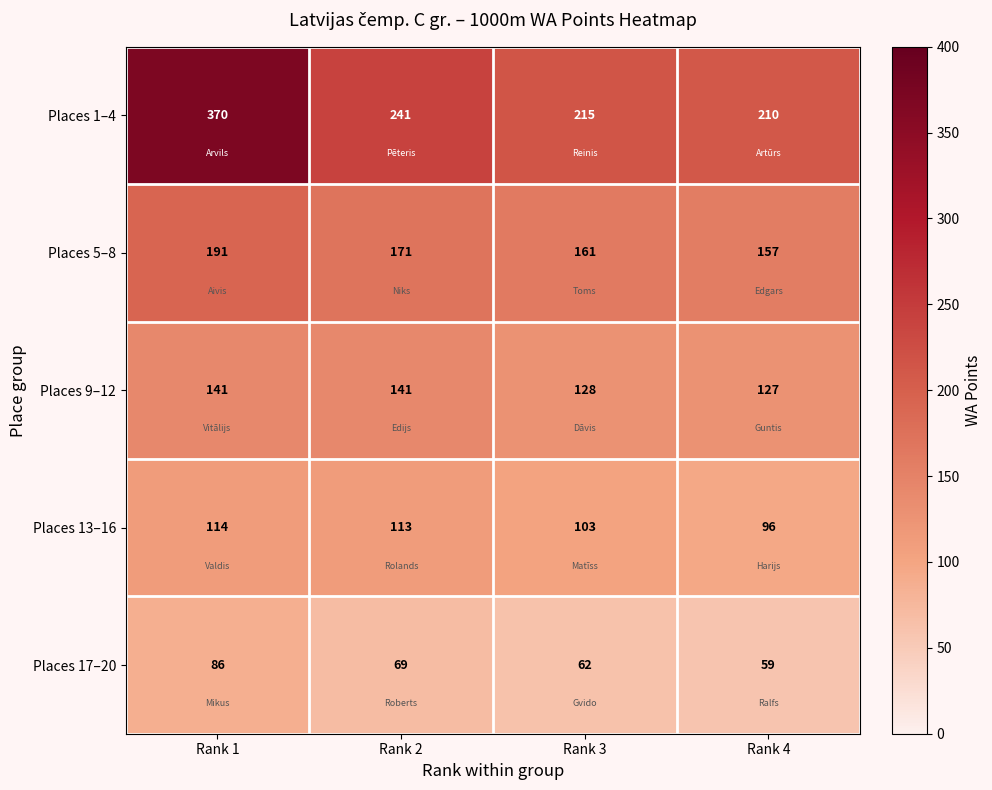

Which series changed the most between Rank 1 and Rank 2?

Places 1–4